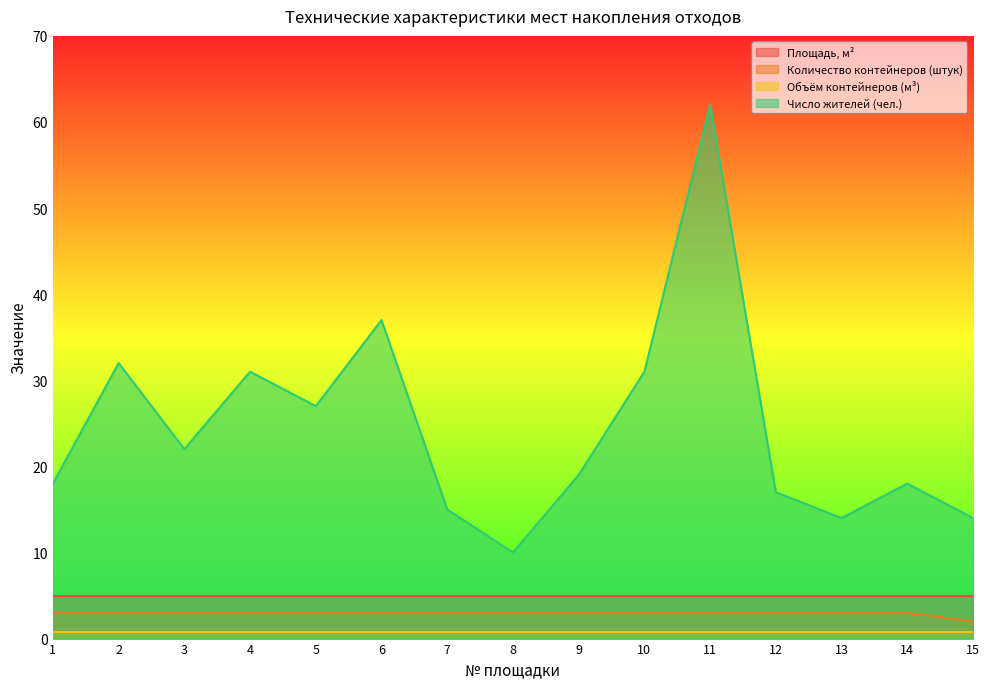

At which category is the sum across all series the highest?

11